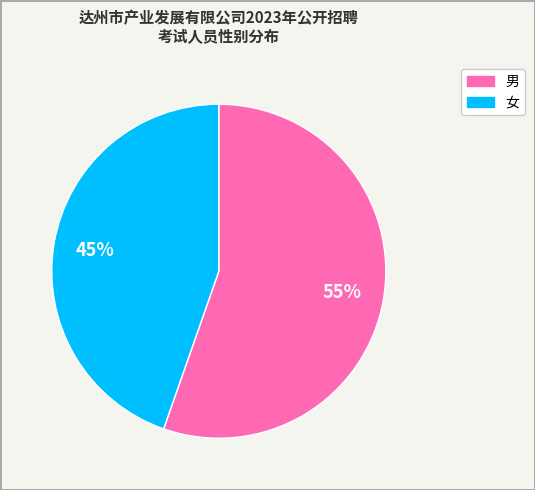

To the nearest percent, what percentage of the pie is 男?

55%